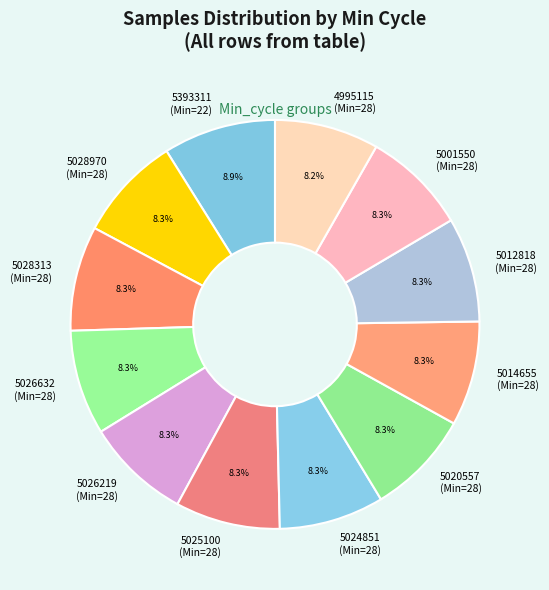

What portion of the pie excludes 5012818 (Min=28)?

91.7%